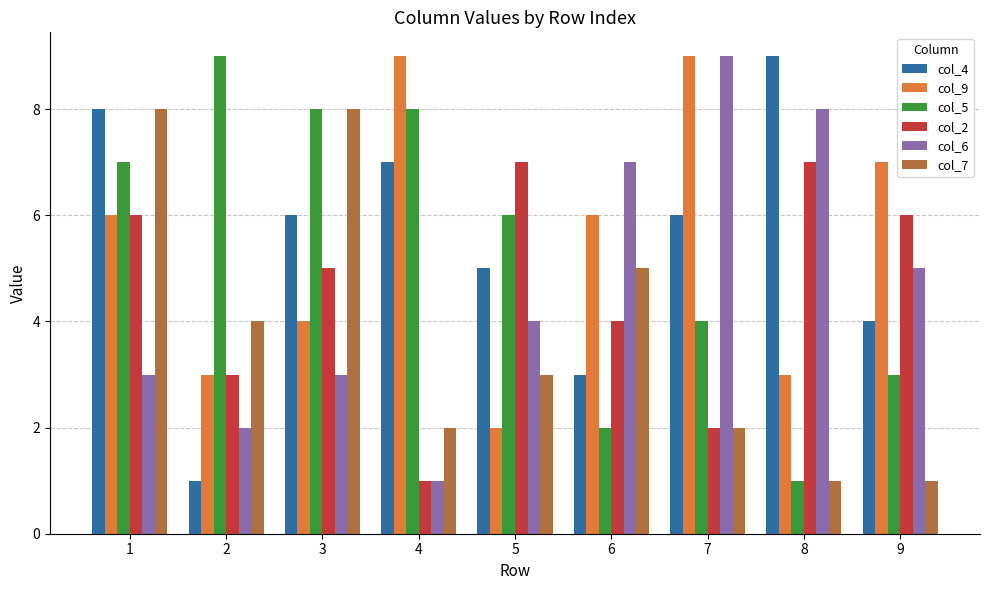

The col_2 series shows 4 at 6. True or false?

True